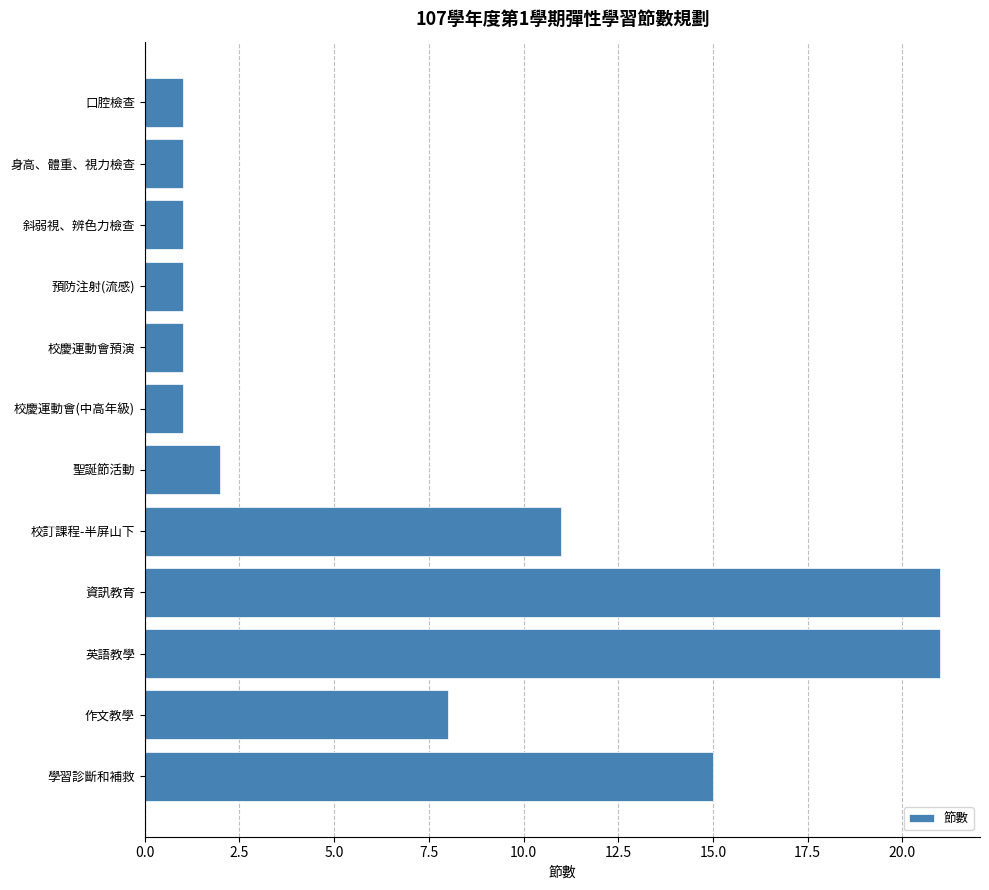

Approximately how many times larger is the value at 校慶運動會(中高年級) compared to 校慶運動會預演?

1.0